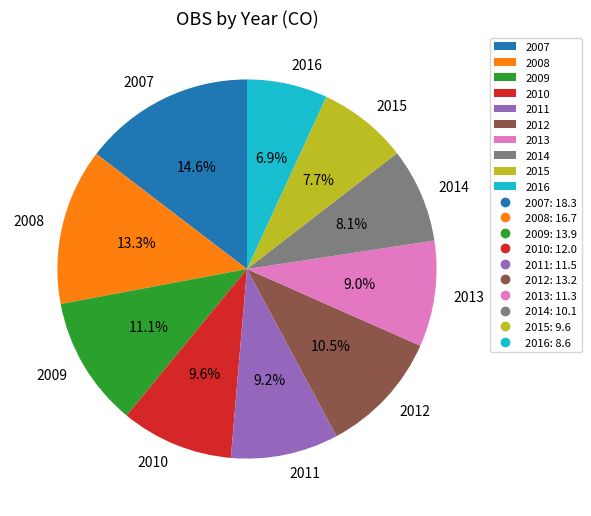

To the nearest percent, what is the difference between the largest and smallest slice percentages?

8%